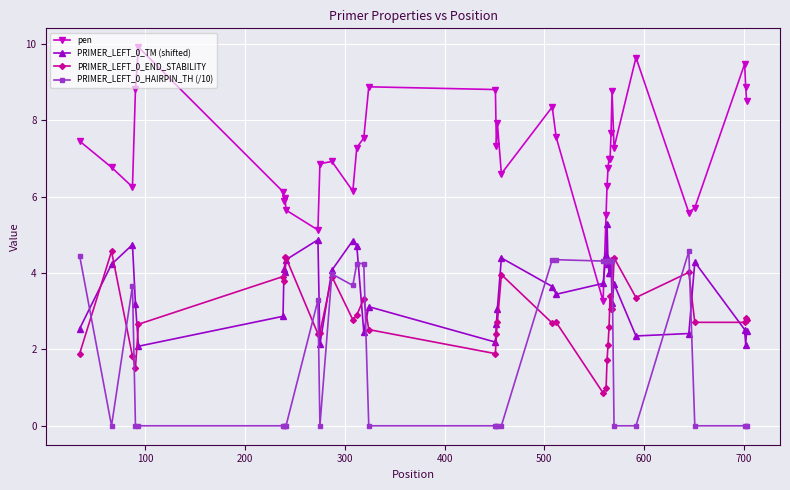

Which series has the largest total across all categories?

pen